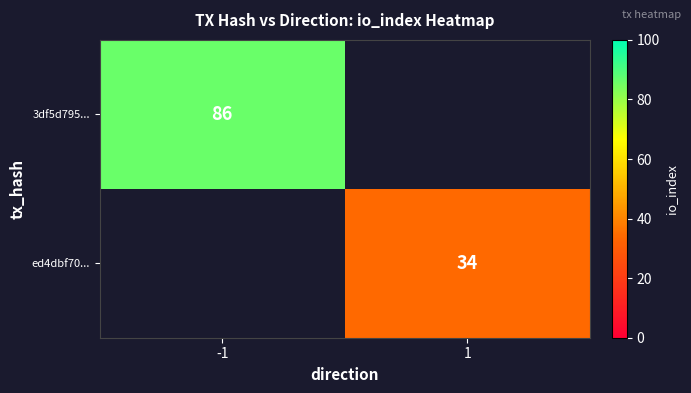

The ed4dbf70... series shows 14 at 1. True or false?

False